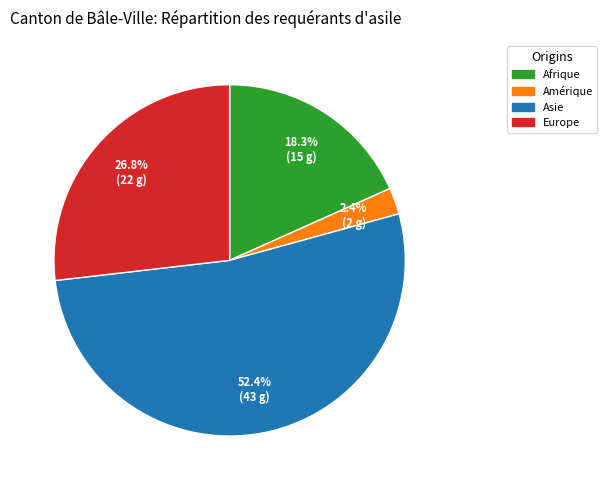

To the nearest percent, what is the combined percentage of Asie and Europe?

79%